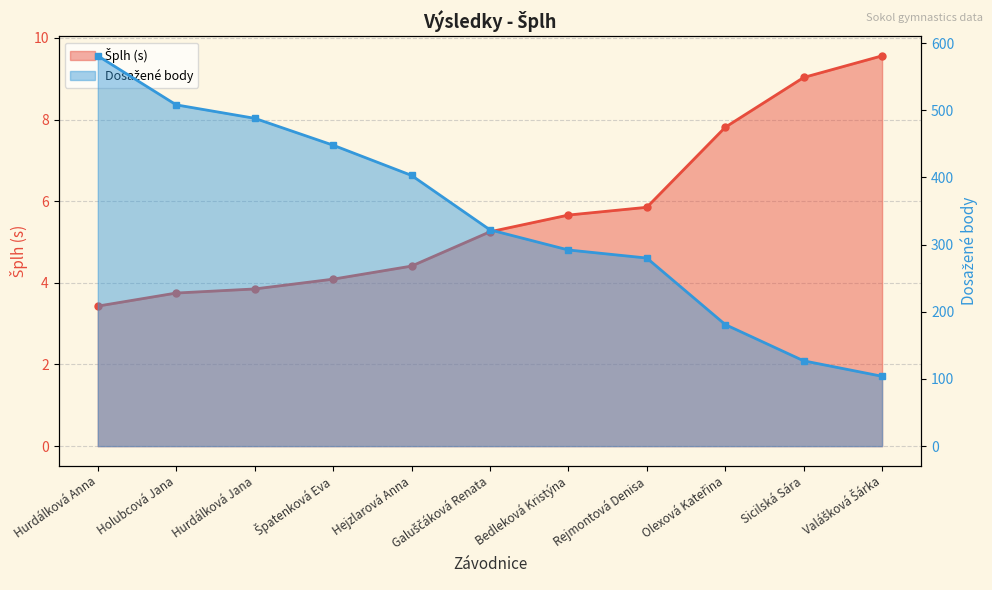

What is the difference between the maximum and minimum values in the Šplh (s) series?

6.1